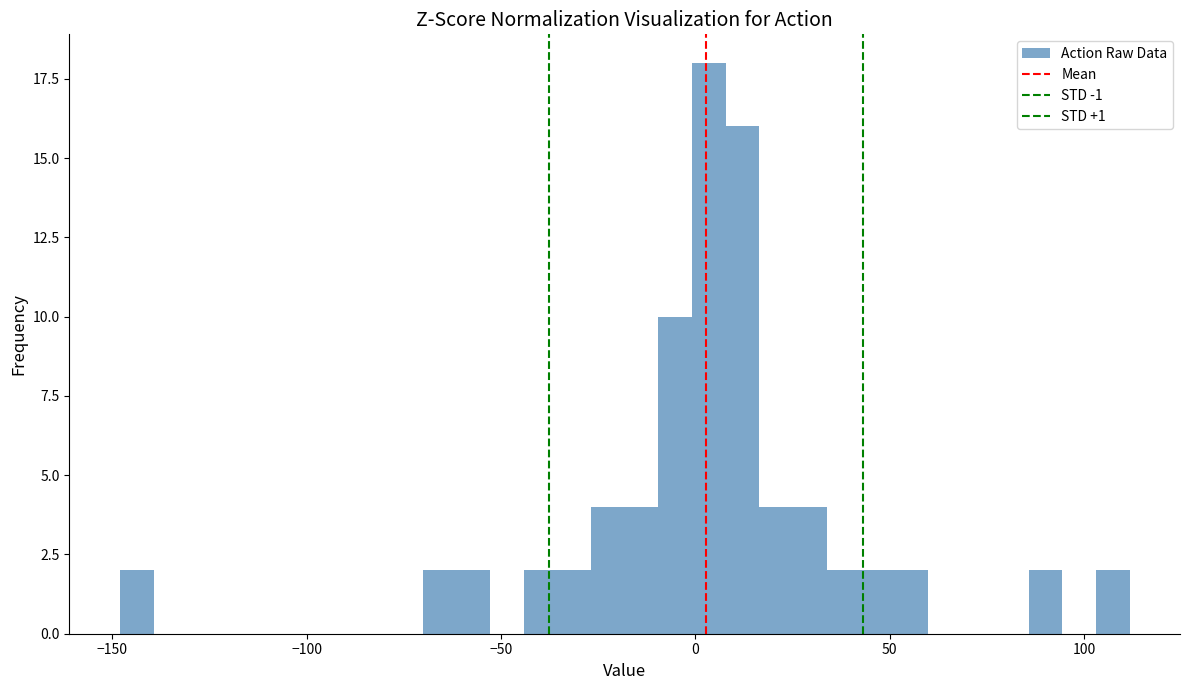

Read against the x-axis, roughly where is the centre of the tallest bar?

5